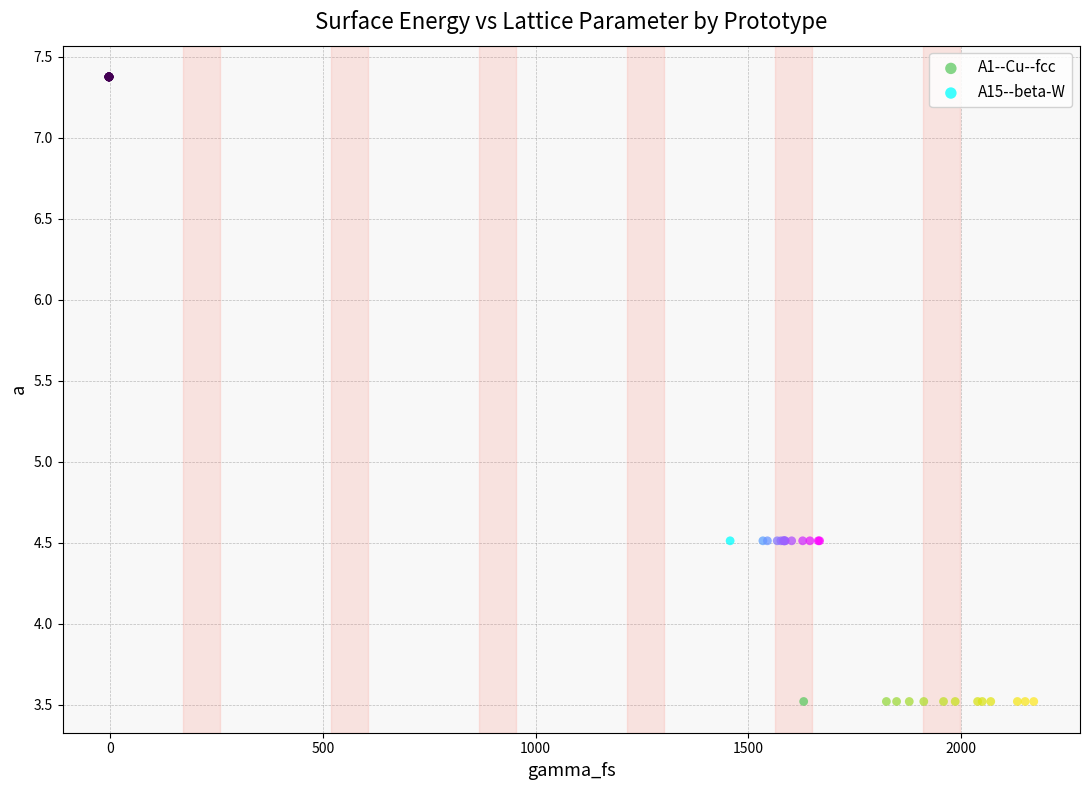

Which series reaches the maximum Y coordinate?

A1--Cu--fcc